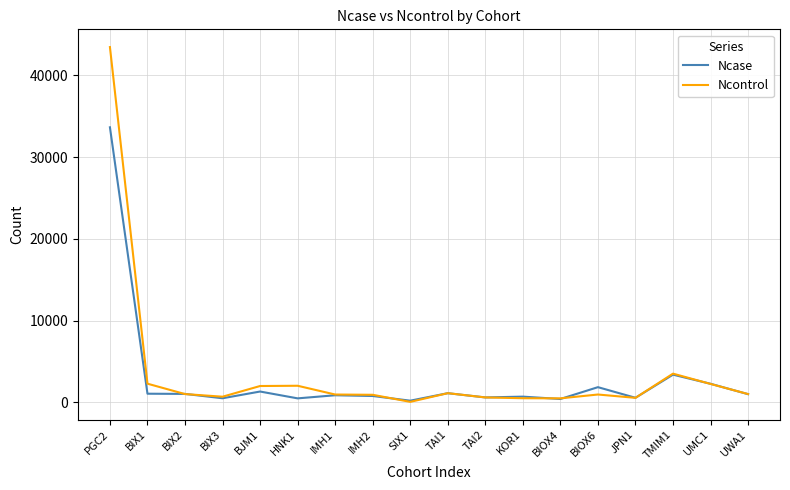

At which category does the chart reach its peak across all series?

PGC2